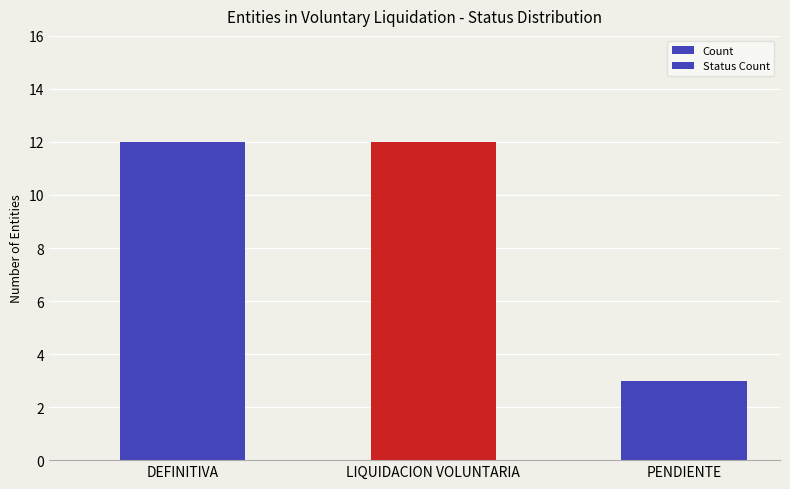

How many values are between 3 and 12?

3